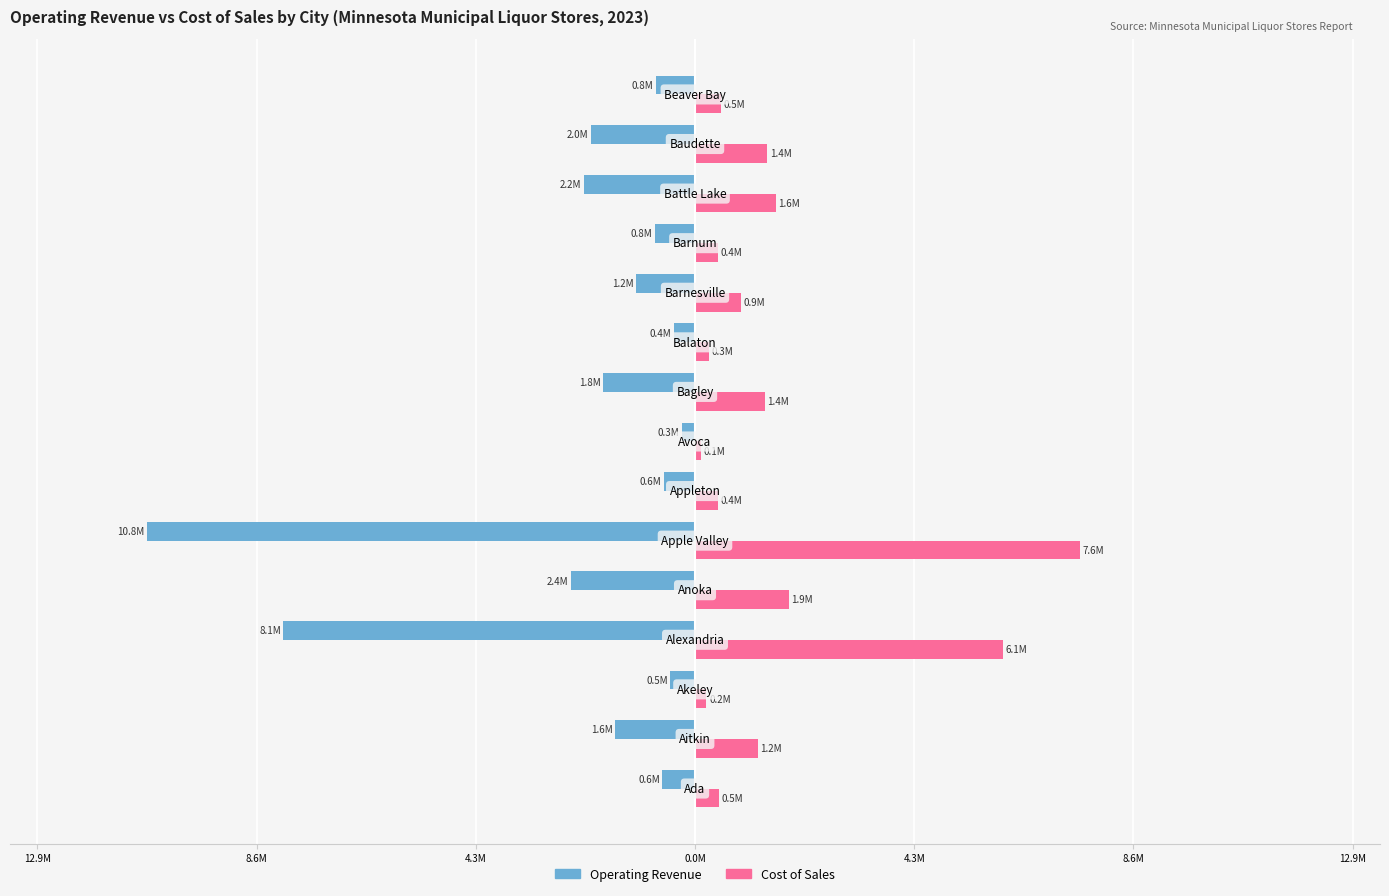

What are all the series names shown in the legend?

Operating Revenue, Cost of Sales